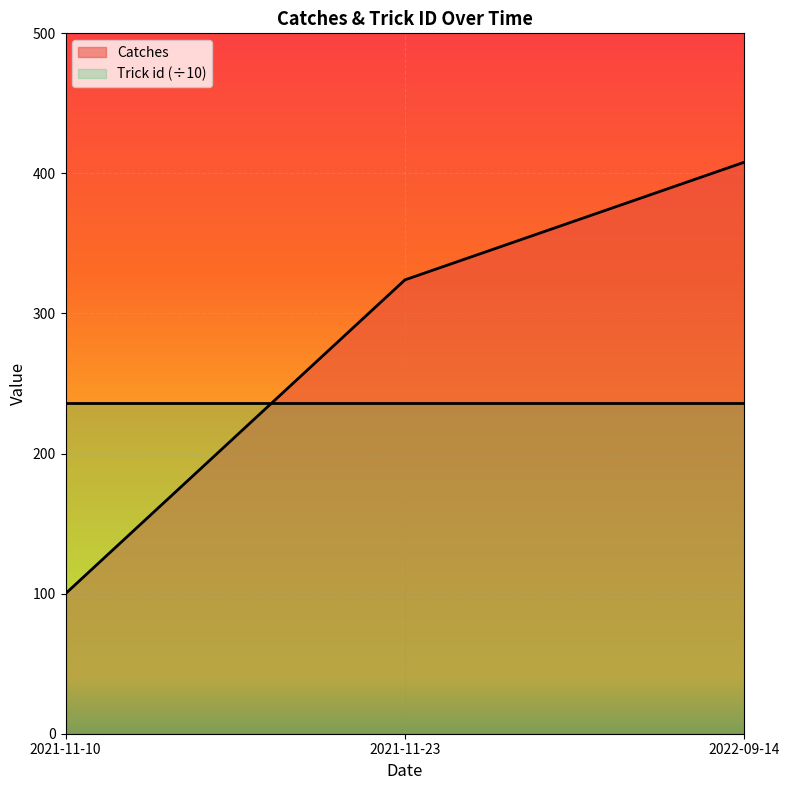

What is the difference between the values at 2022-09-14 and 2021-11-10?

308